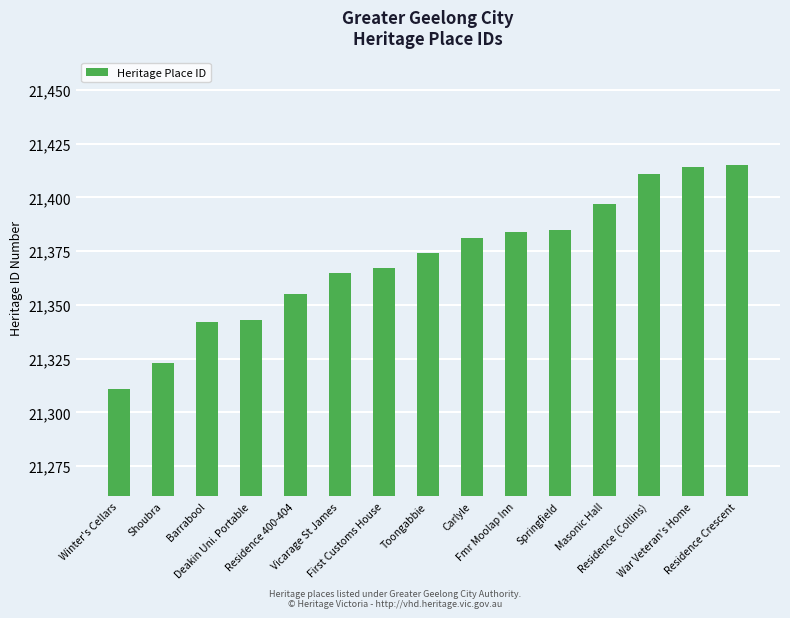

The chart shows a value of 32463 at Vicarage St James. True or false?

False